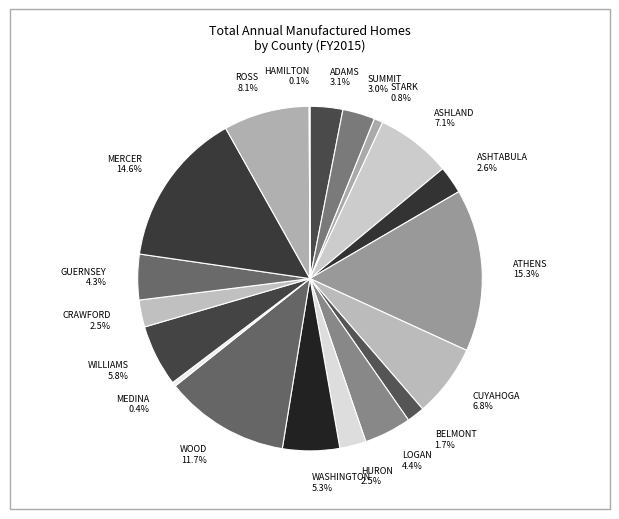

What is the ratio of the value at WASHINGTON to the value at LOGAN?

1.2